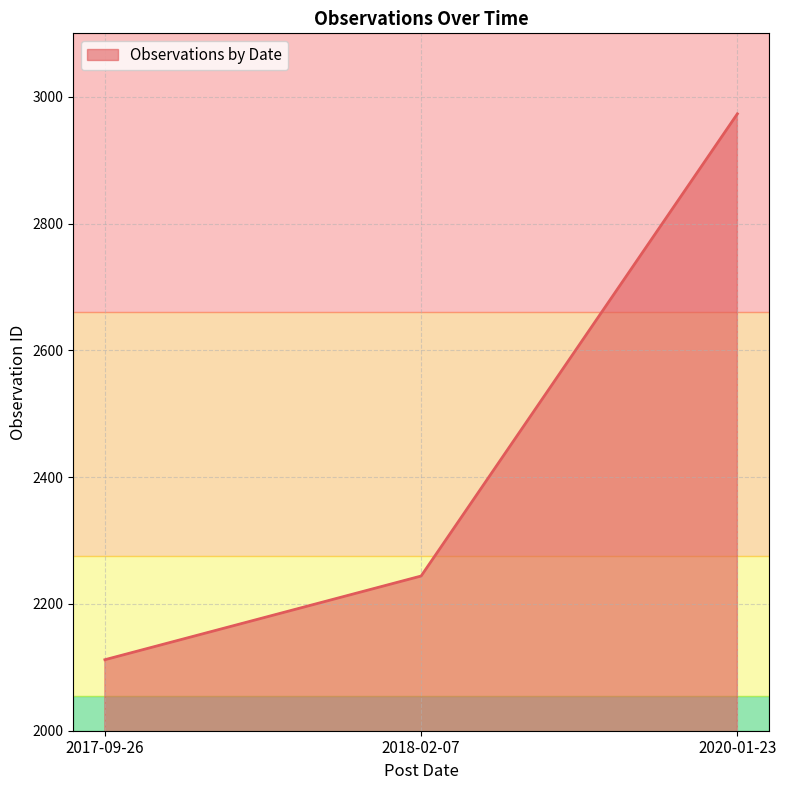

How many lines are shown in the chart?

1